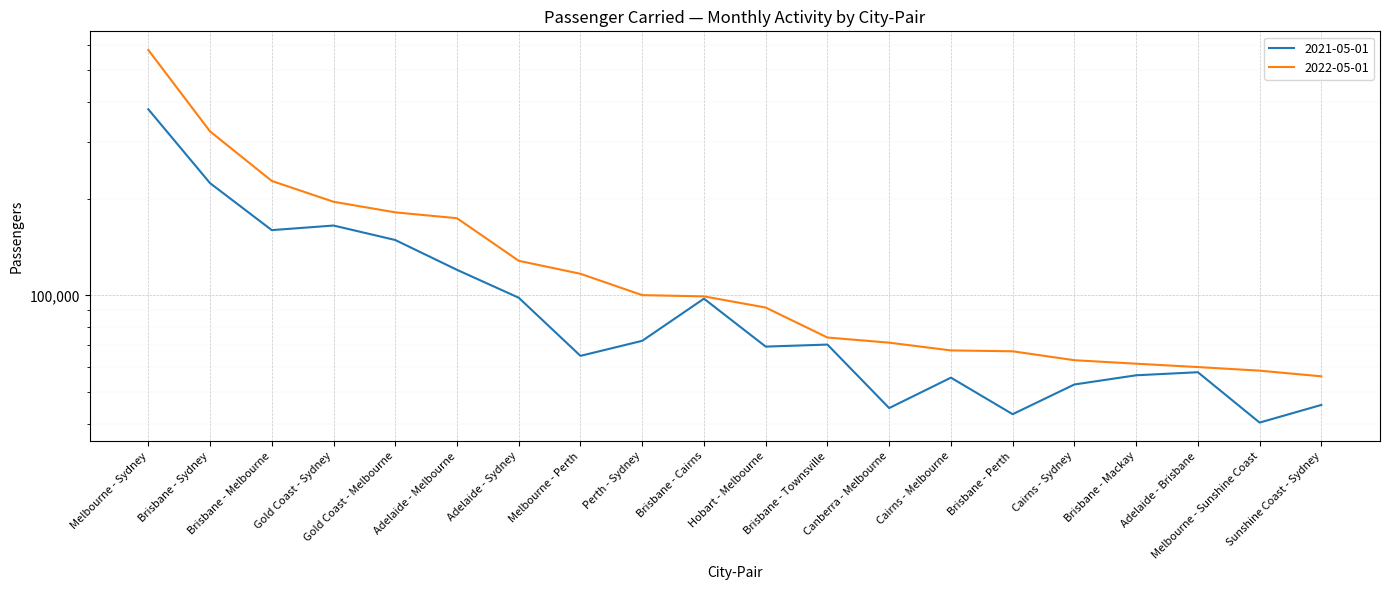

List the labels in order of 2021-05-01 value, smallest first.

Melbourne - Sunshine Coast, Brisbane - Perth, Canberra - Melbourne, Sunshine Coast - Sydney, Cairns - Sydney, Cairns - Melbourne, Brisbane - Mackay, Adelaide - Brisbane, Melbourne - Perth, Hobart - Melbourne, Brisbane - Townsville, Perth - Sydney, Brisbane - Cairns, Adelaide - Sydney, Adelaide - Melbourne, Gold Coast - Melbourne, Brisbane - Melbourne, Gold Coast - Sydney, Brisbane - Sydney, Melbourne - Sydney